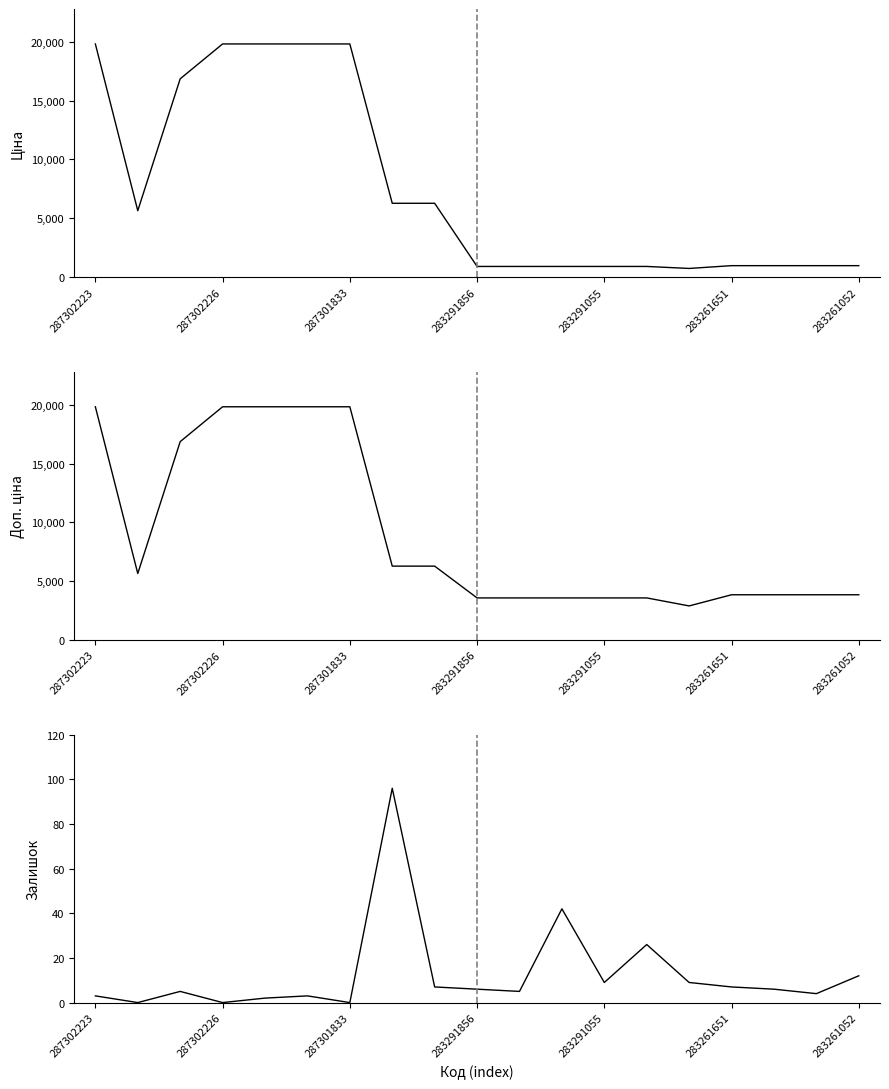

How many values in the Ціна series are below 957?

6